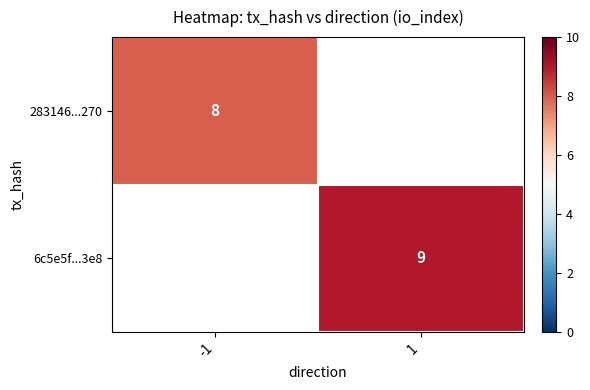

True or false: 6c5e5f...3e8 has a value of 9 at 1.

True